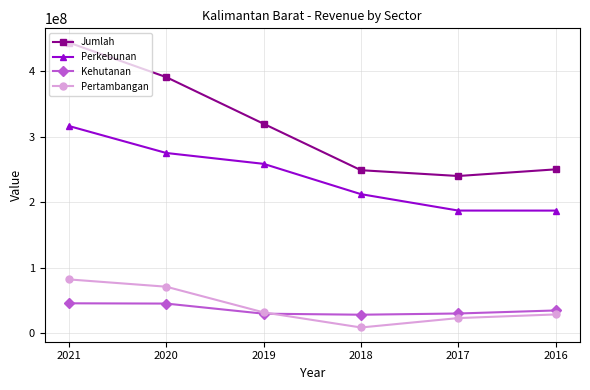

What is the average value of the Perkebunan series?

239589968